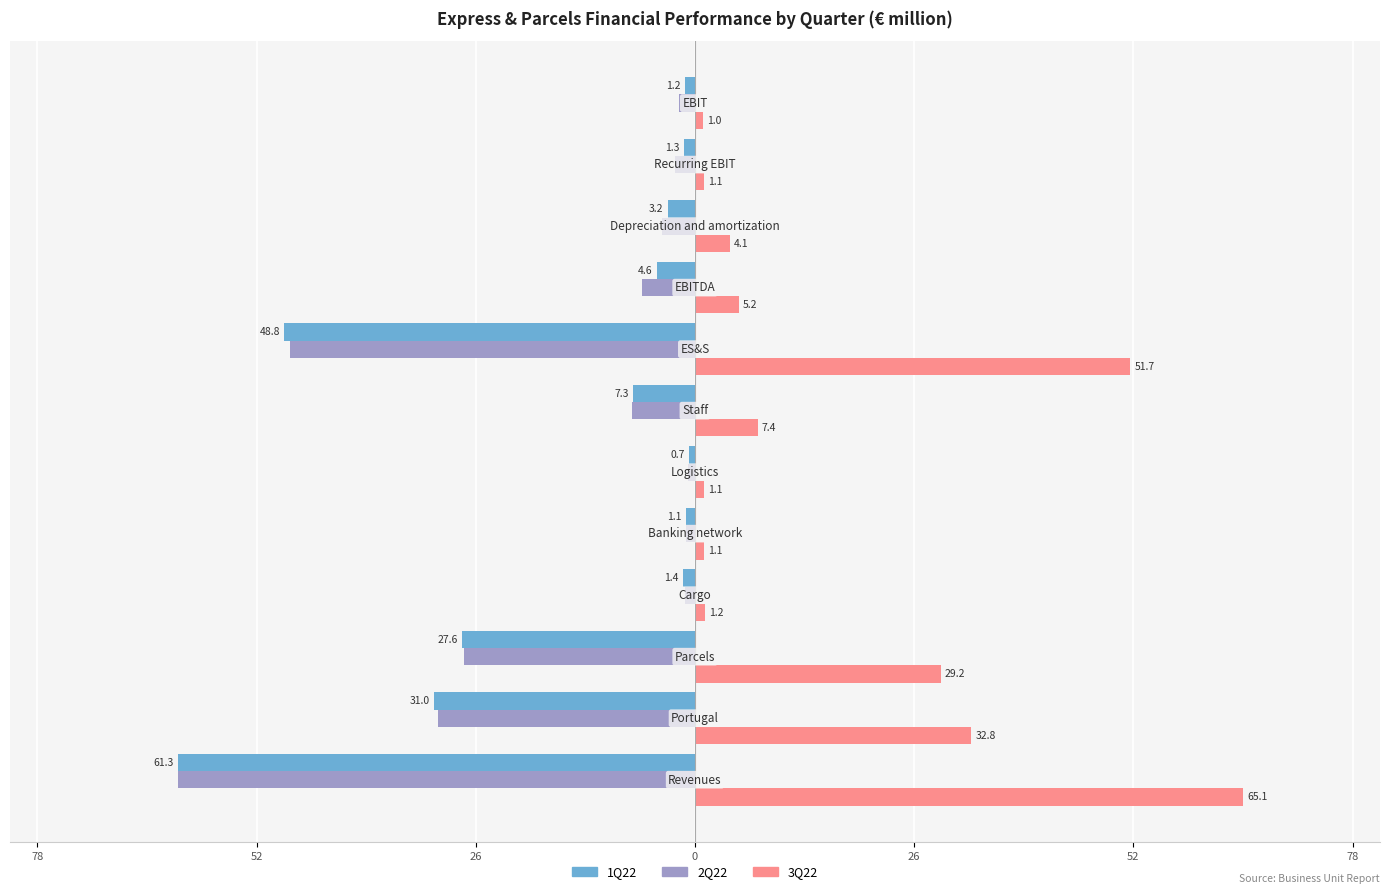

Reading left to right, transcribe all the data shown in this chart.

1Q22: -61.3	-31.0	-27.6	-1.4	-1.1	-0.7	-7.3	-48.8	-4.6	-3.2	-1.3	-1.2
2Q22: -61.3	-30.5	-27.4	-1.1	-1.0	-0.8	-7.5	-48.1	-6.3	-3.9	-2.4	-1.9
3Q22: 65.1	32.8	29.2	1.2	1.1	1.1	7.4	51.7	5.2	4.1	1.1	1.0